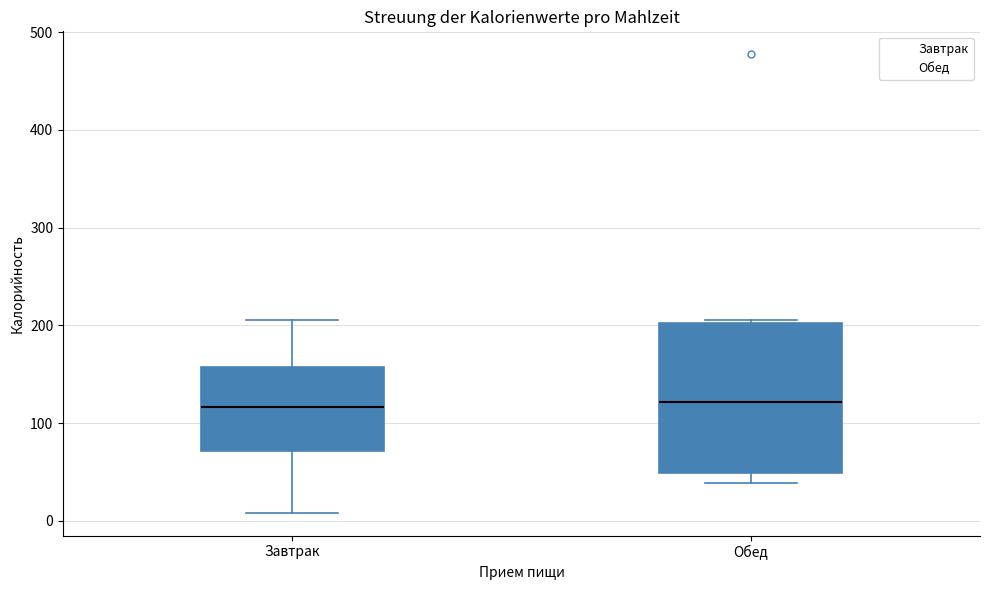

Where does the median line of the box for Обед sit on the y-axis? The values are not printed on the chart, so give them approximately, as read against the axis.

120